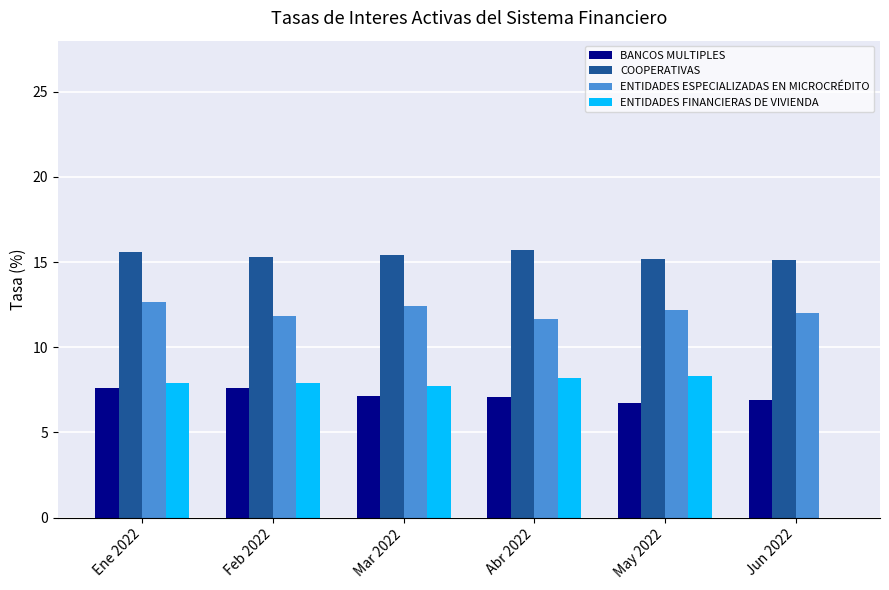

Is it true that COOPERATIVAS equals 4.0 at Mar 2022?

False